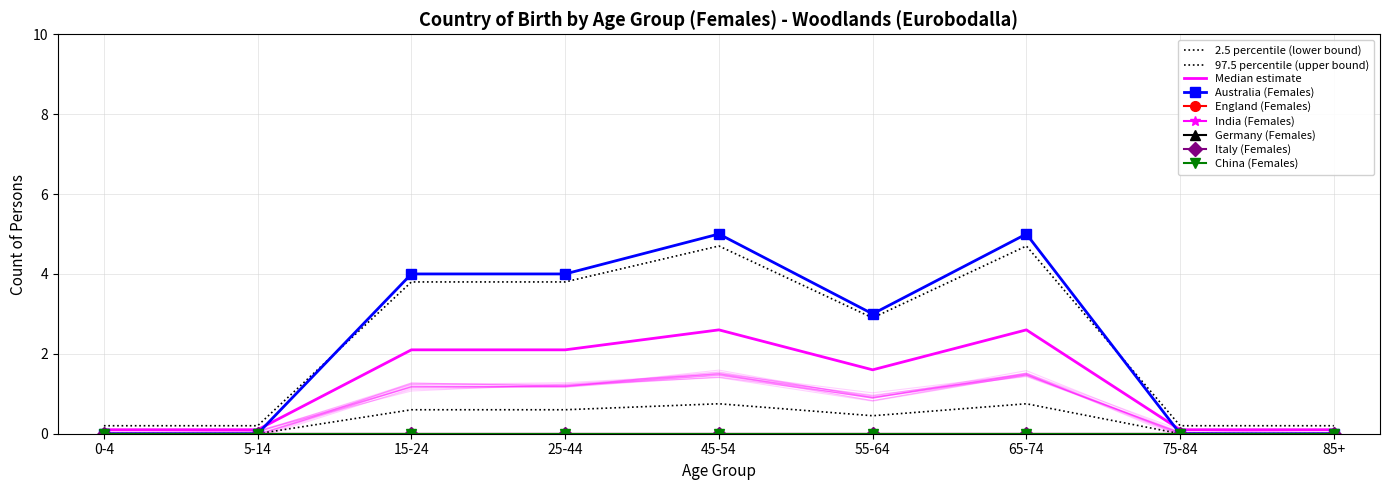

Which series changed the most between 25-44 and 65-74?

Australia (Females)